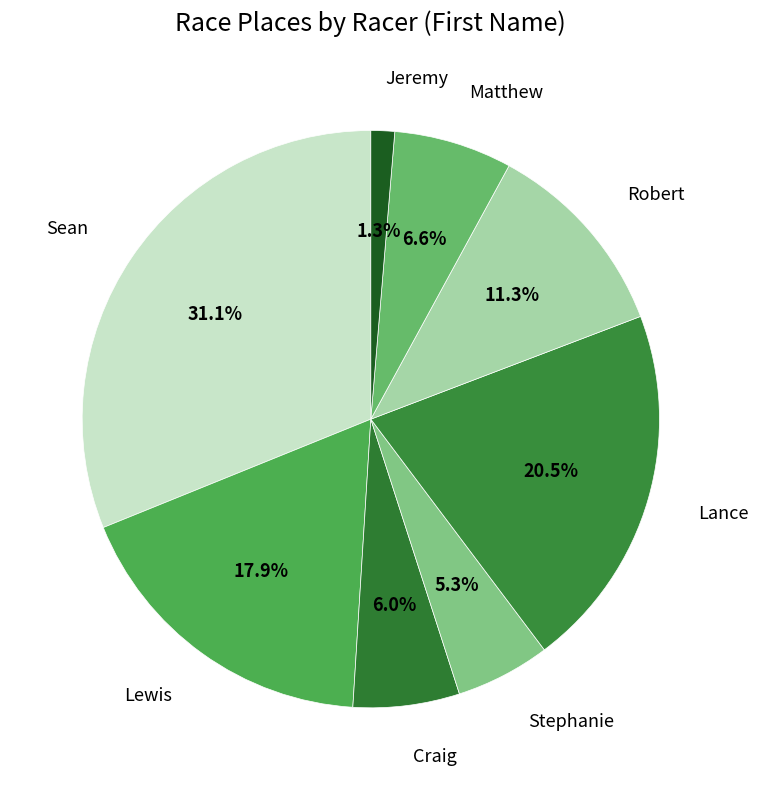

Count the number of slices in the pie.

8